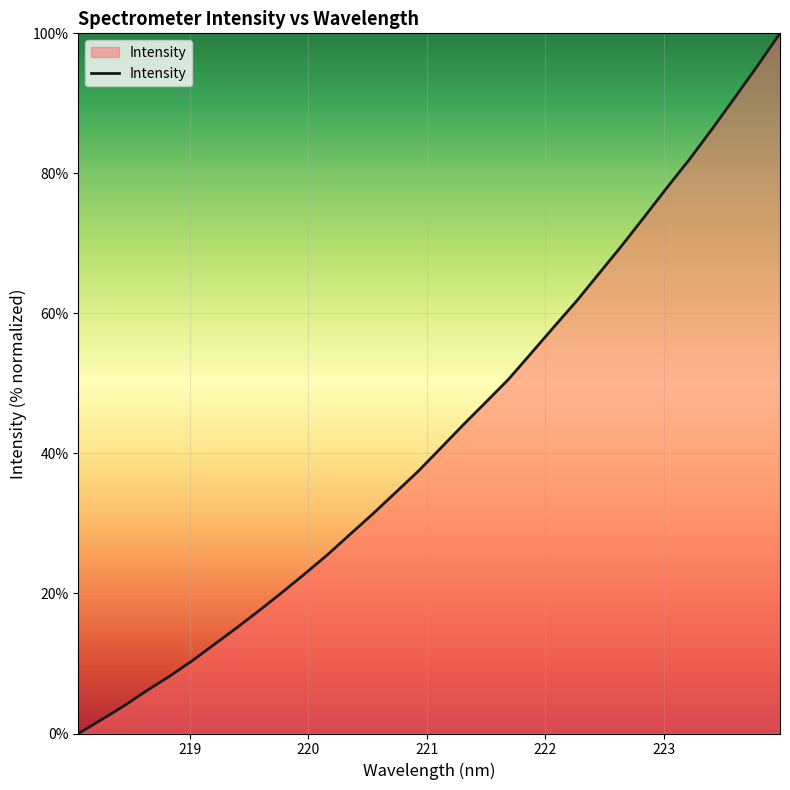

How many positive values are there?

31